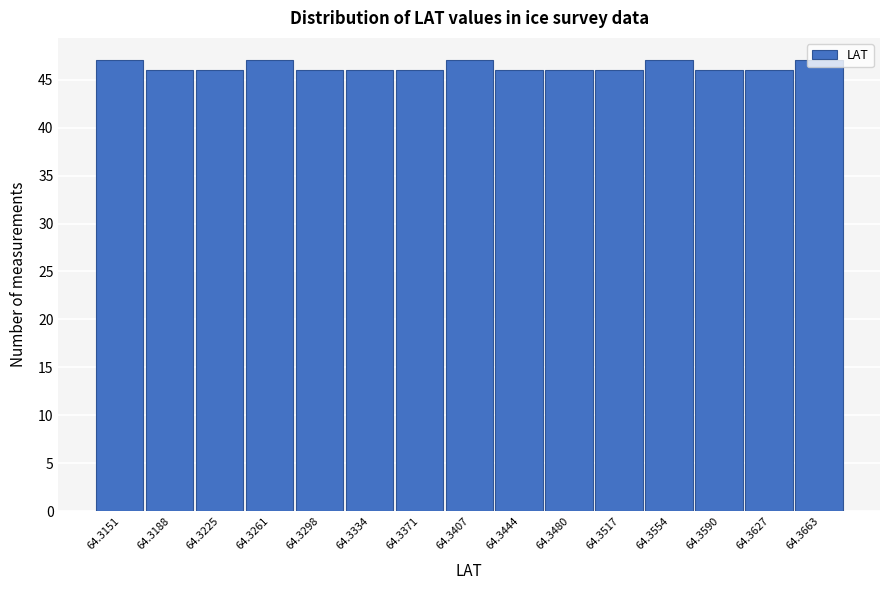

What is the average value?

46